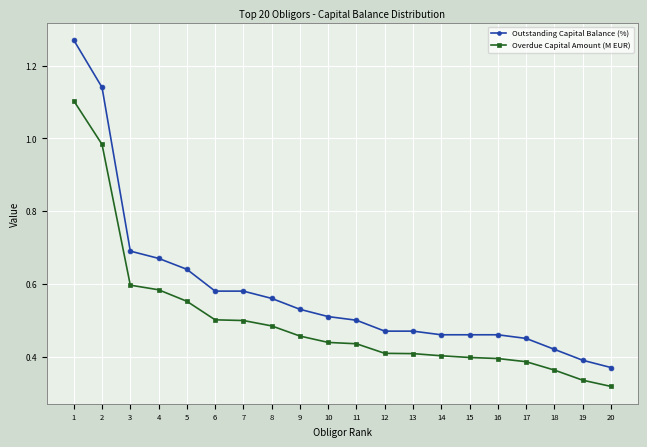

True or false: Outstanding Capital Balance (%) and Overdue Capital Amount (M EUR) cross at least once.

False